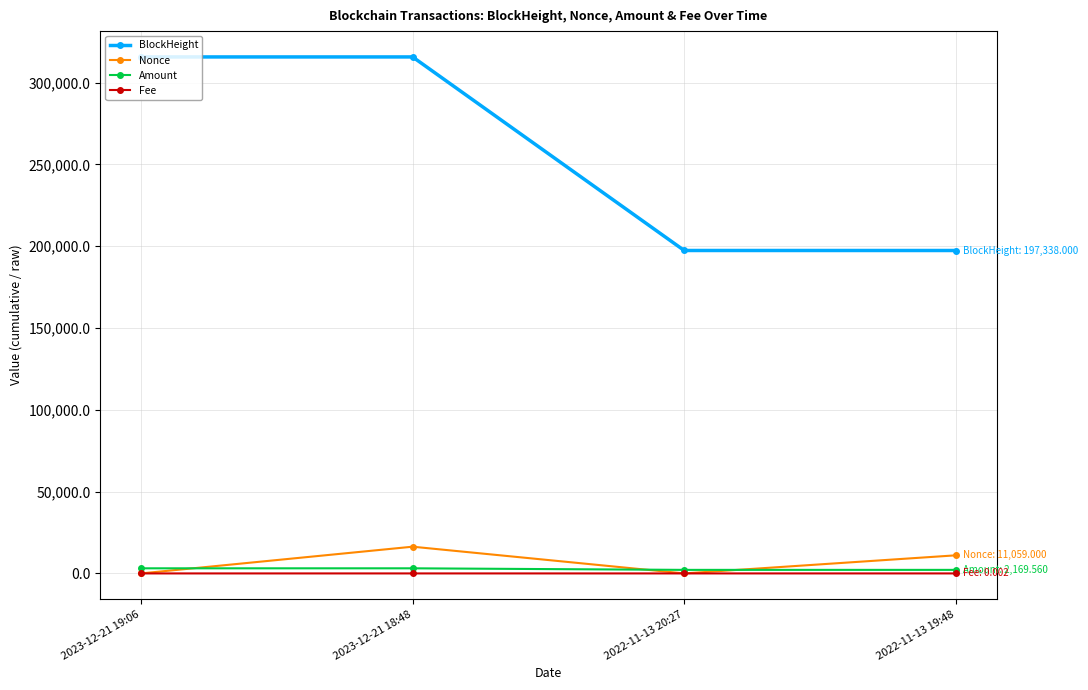

What is the greatest value displayed?

315630.0